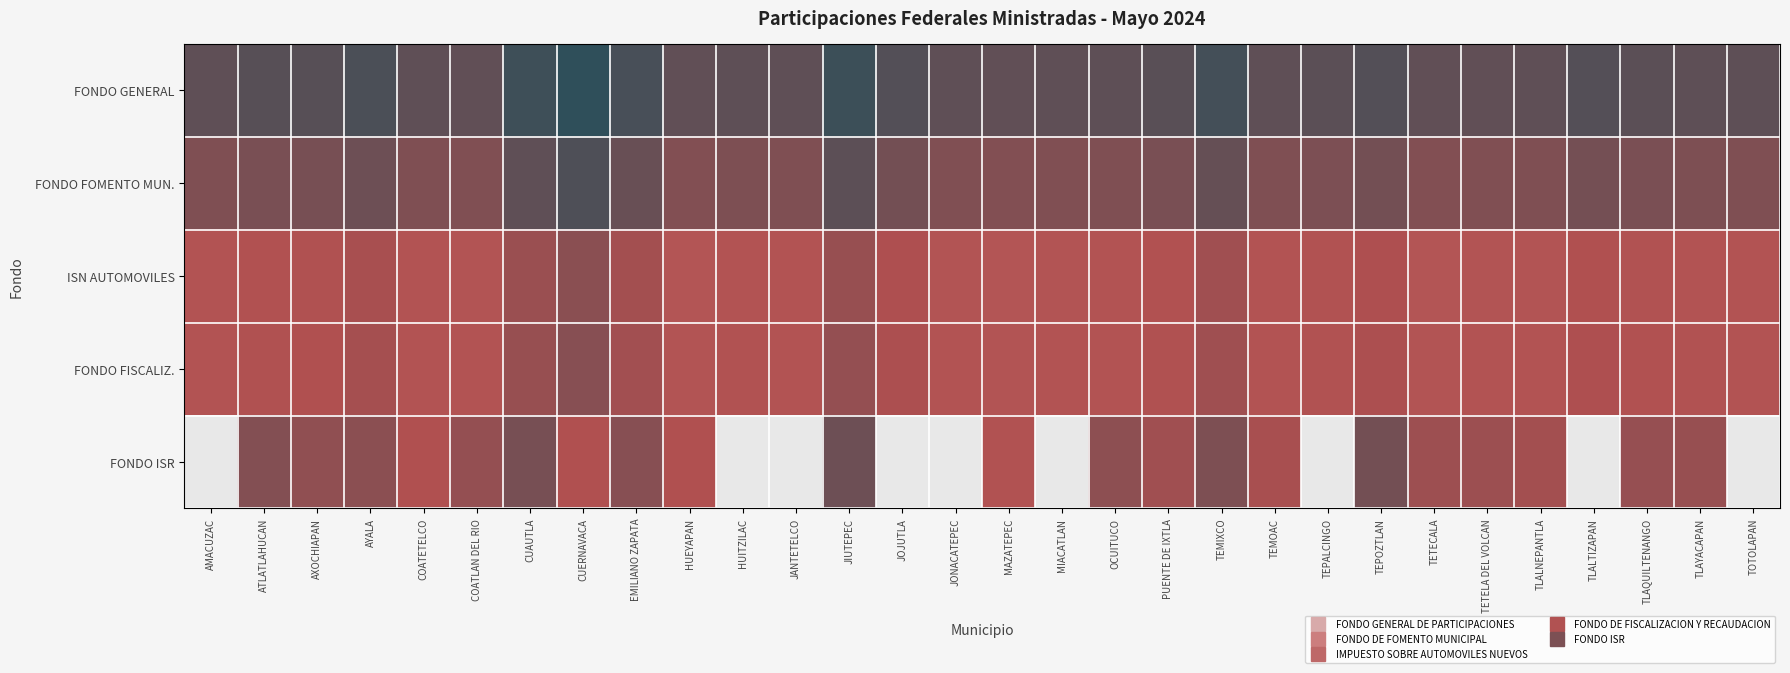

Reading left to right, list all the values displayed in this chart.

FONDO GENERAL: AMACUZAC=15.4	ATLATLAHUCAN=15.7	AXOCHIAPAN=15.7	AYALA=16.2	COATETELCO=15.4	COATLAN DEL RIO=15.3	CUAUTLA=16.9	CUERNAVACA=17.6	EMILIANO ZAPATA=16.4	HUEYAPAN=15.3	HUITZILAC=15.5	JANTETELCO=15.4	JIUTEPEC=17.0	JOJUTLA=15.9	JONACATEPEC=15.4	MAZATEPEC=15.3	MIACATLAN=15.3	OCUITUCO=15.4	PUENTE DE IXTLA=15.7	TEMIXCO=16.6	TEMOAC=15.4	TEPALCINGO=15.6	TEPOZTLAN=15.9	TETECALA=15.3	TETELA DEL VOLCAN=15.3	TLALNEPANTLA=15.4	TLALTIZAPAN=15.9	TLAQUILTENANGO=15.6	TLAYACAPAN=15.4	TOTOLAPAN=15.4
FONDO FOMENTO MUN.: AMACUZAC=13.9	ATLATLAHUCAN=14.2	AXOCHIAPAN=14.2	AYALA=14.8	COATETELCO=13.9	COATLAN DEL RIO=13.8	CUAUTLA=15.4	CUERNAVACA=16.1	EMILIANO ZAPATA=14.9	HUEYAPAN=13.8	HUITZILAC=14.0	JANTETELCO=13.9	JIUTEPEC=15.5	JOJUTLA=14.5	JONACATEPEC=13.9	MAZATEPEC=13.8	MIACATLAN=13.9	OCUITUCO=13.9	PUENTE DE IXTLA=14.2	TEMIXCO=15.1	TEMOAC=13.9	TEPALCINGO=14.1	TEPOZTLAN=14.4	TETECALA=13.8	TETELA DEL VOLCAN=13.9	TLALNEPANTLA=13.9	TLALTIZAPAN=14.4	TLAQUILTENANGO=14.1	TLAYACAPAN=14.0	TOTOLAPAN=13.9
ISN AUTOMOVILES: AMACUZAC=11.2	ATLATLAHUCAN=11.5	AXOCHIAPAN=11.6	AYALA=12.1	COATETELCO=11.2	COATLAN DEL RIO=11.2	CUAUTLA=12.7	CUERNAVACA=13.4	EMILIANO ZAPATA=12.3	HUEYAPAN=11.1	HUITZILAC=11.3	JANTETELCO=11.2	JIUTEPEC=12.8	JOJUTLA=11.8	JONACATEPEC=11.2	MAZATEPEC=11.1	MIACATLAN=11.2	OCUITUCO=11.3	PUENTE DE IXTLA=11.5	TEMIXCO=12.4	TEMOAC=11.2	TEPALCINGO=11.4	TEPOZTLAN=11.8	TETECALA=11.1	TETELA DEL VOLCAN=11.2	TLALNEPANTLA=11.2	TLALTIZAPAN=11.7	TLAQUILTENANGO=11.4	TLAYACAPAN=11.3	TOTOLAPAN=11.3
FONDO FISCALIZ.: AMACUZAC=11.3	ATLATLAHUCAN=11.6	AXOCHIAPAN=11.6	AYALA=12.2	COATETELCO=11.3	COATLAN DEL RIO=11.2	CUAUTLA=12.8	CUERNAVACA=13.6	EMILIANO ZAPATA=12.4	HUEYAPAN=11.2	HUITZILAC=11.4	JANTETELCO=11.3	JIUTEPEC=13.0	JOJUTLA=11.9	JONACATEPEC=11.3	MAZATEPEC=11.2	MIACATLAN=11.2	OCUITUCO=11.3	PUENTE DE IXTLA=11.6	TEMIXCO=12.4	TEMOAC=11.3	TEPALCINGO=11.5	TEPOZTLAN=11.8	TETECALA=11.2	TETELA DEL VOLCAN=11.2	TLALNEPANTLA=11.3	TLALTIZAPAN=11.8	TLAQUILTENANGO=11.5	TLAYACAPAN=11.4	TOTOLAPAN=11.3
FONDO ISR: AMACUZAC=0.0	ATLATLAHUCAN=13.7	AXOCHIAPAN=13.2	AYALA=13.4	COATETELCO=11.7	COATLAN DEL RIO=12.9	CUAUTLA=14.2	CUERNAVACA=11.6	EMILIANO ZAPATA=13.6	HUEYAPAN=11.7	HUITZILAC=0.0	JANTETELCO=0.0	JIUTEPEC=14.8	JOJUTLA=0.0	JONACATEPEC=0.0	MAZATEPEC=11.4	MIACATLAN=0.0	OCUITUCO=13.3	PUENTE DE IXTLA=12.4	TEMIXCO=14.0	TEMOAC=12.1	TEPALCINGO=0.0	TEPOZTLAN=14.5	TETECALA=12.5	TETELA DEL VOLCAN=12.6	TLALNEPANTLA=12.3	TLALTIZAPAN=0.0	TLAQUILTENANGO=12.9	TLAYACAPAN=12.8	TOTOLAPAN=0.0